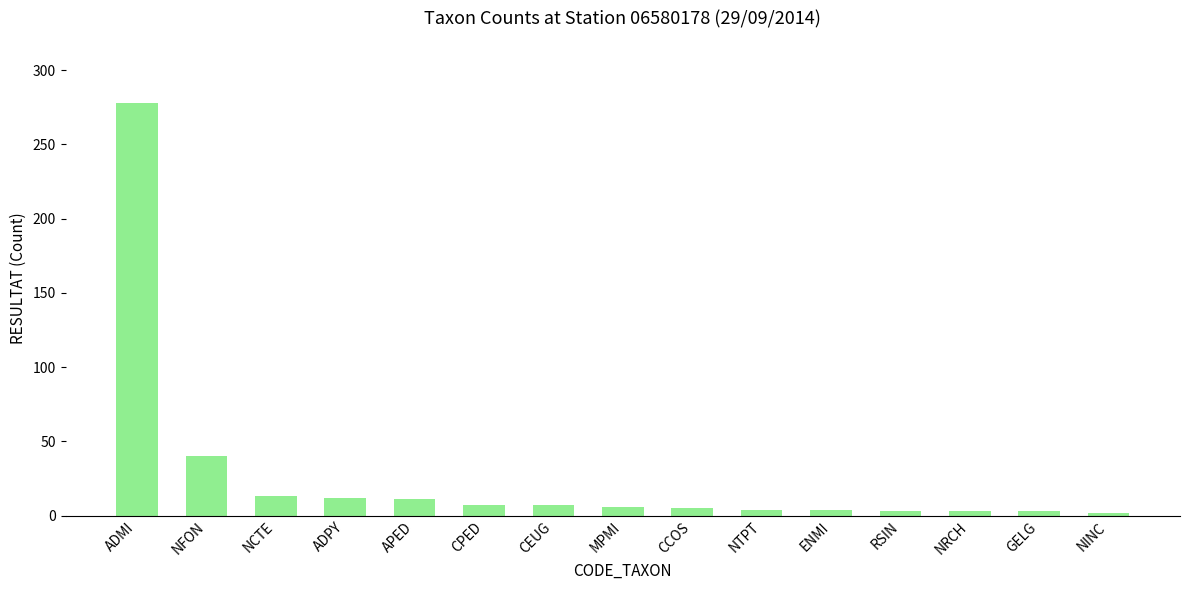

What position from the right is NTPT?

6